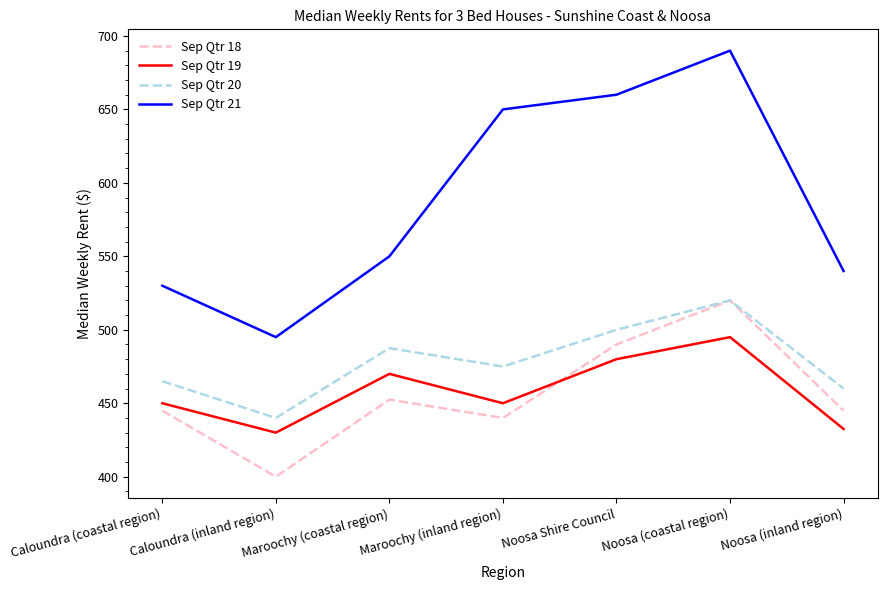

Which series changed the most between Caloundra (coastal region) and Caloundra (inland region)?

Sep Qtr 18